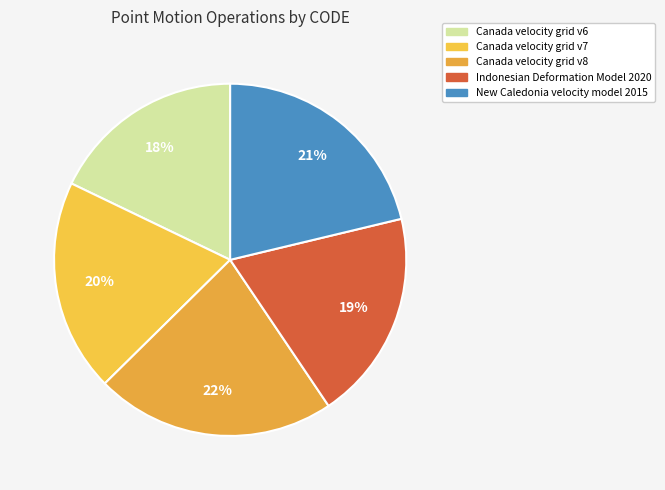

Which has a higher value, Canada velocity grid v8 or Indonesian Deformation Model 2020?

Canada velocity grid v8